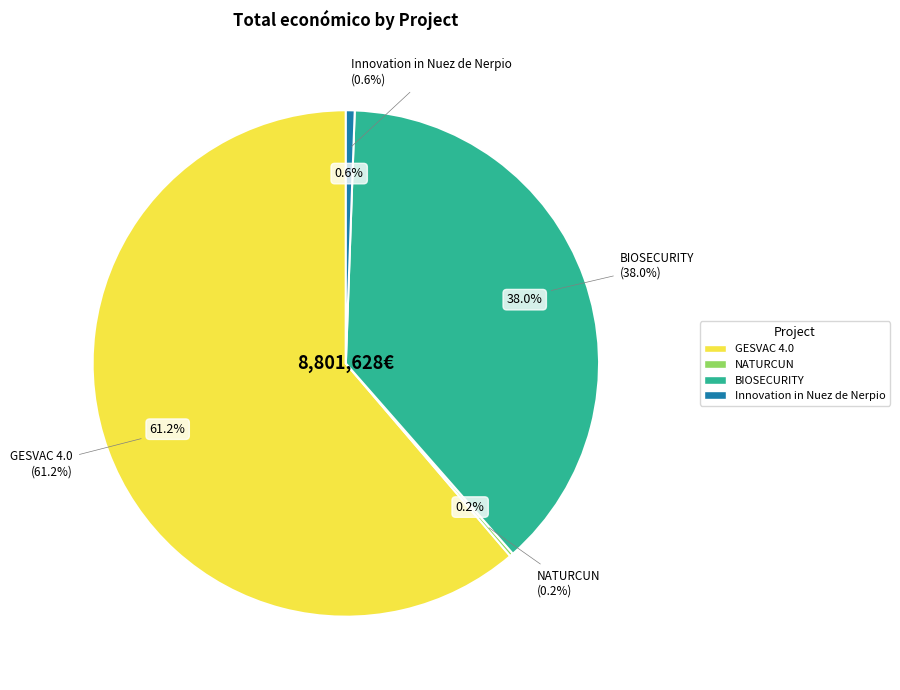

To the nearest percent, what is the average slice percentage?

25%